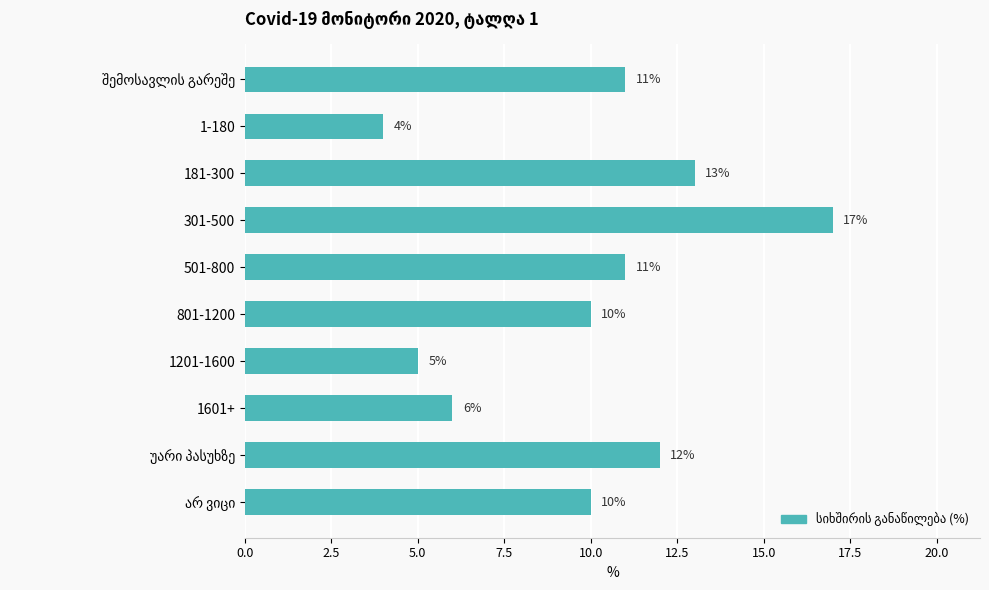

What is the value of the 6th bar from the top?

10